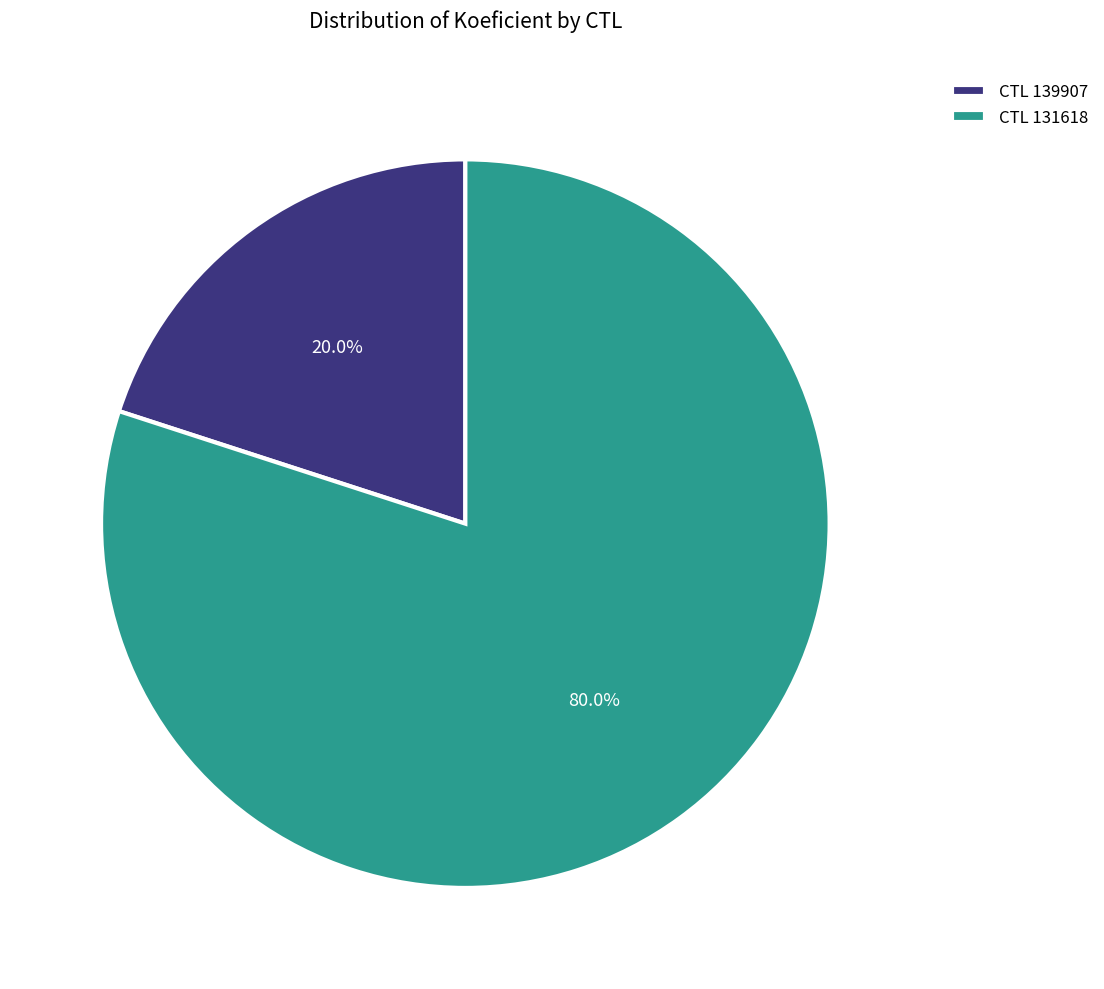

How many slices are in this pie chart?

2